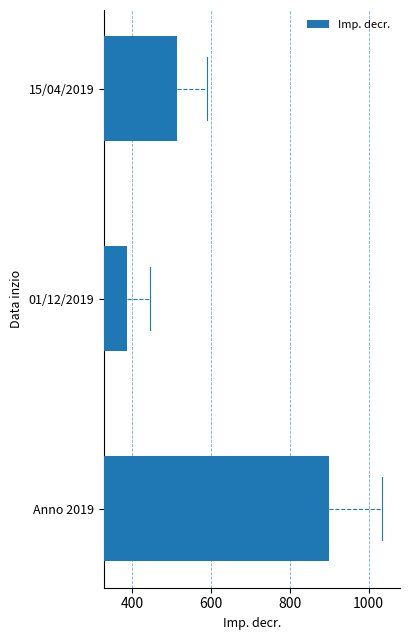

Reading bottom to top, what are all the values shown in this chart?

899.5	386.6	513.0